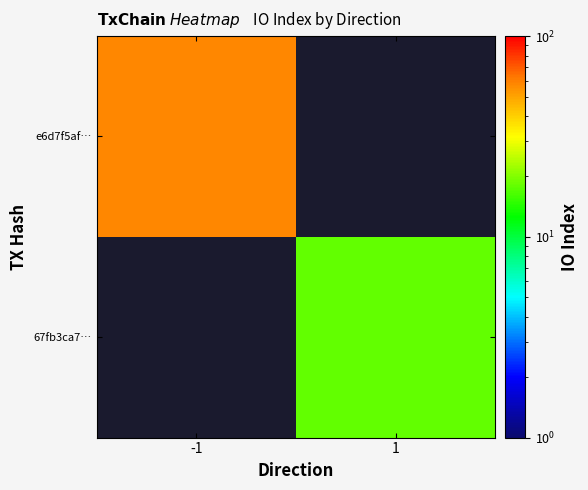

What value does the e6d7f5af… series have at -1?

58.0